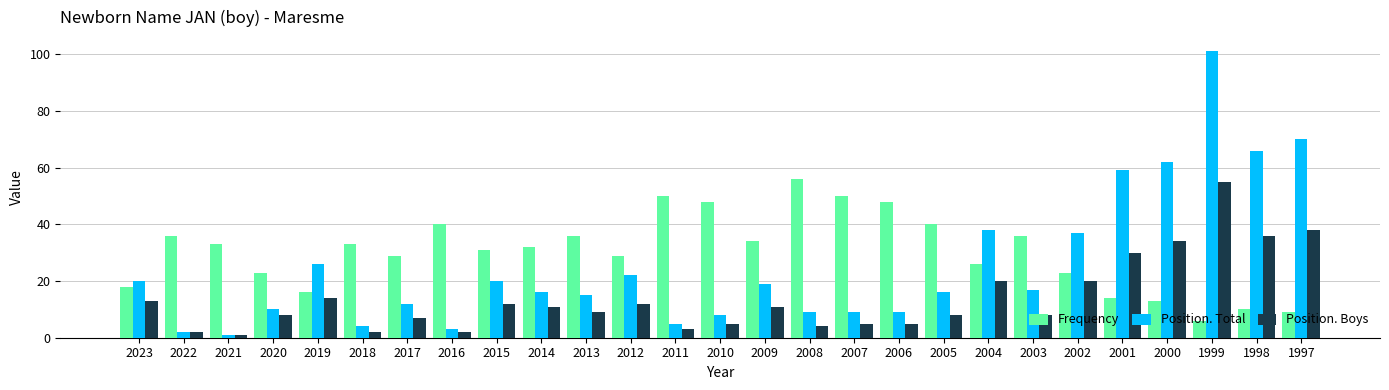

What value does the Position. Boys series have at 2004?

20